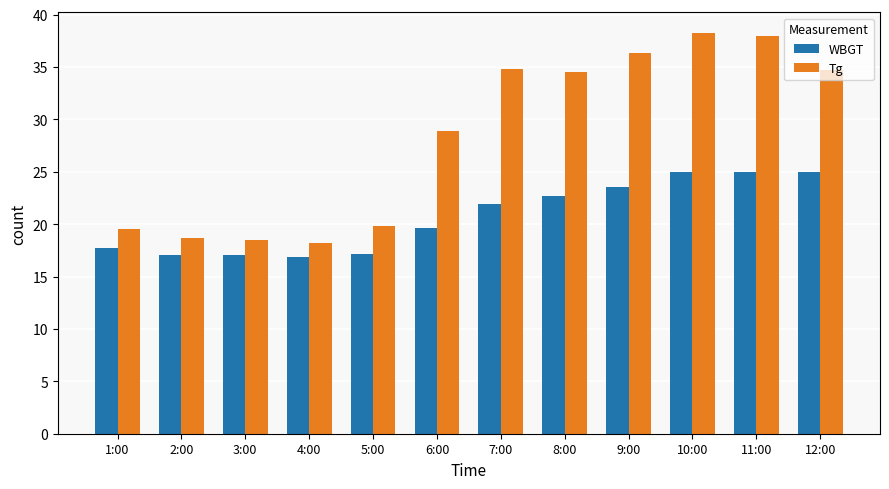

At 12:00, list the series in order from largest to smallest.

Tg, WBGT